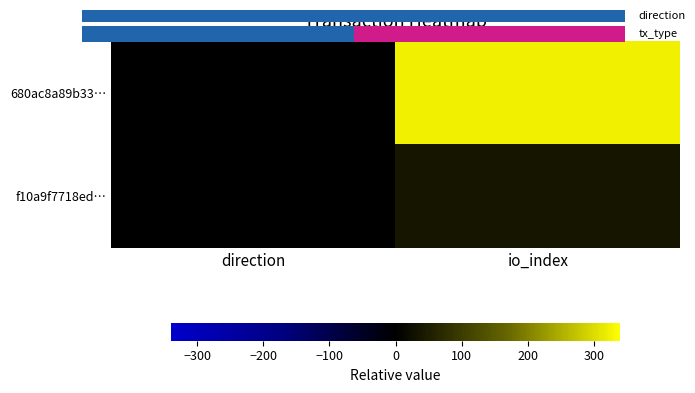

True or false: f10a9f7718ed… has a value of 0 at direction.

False